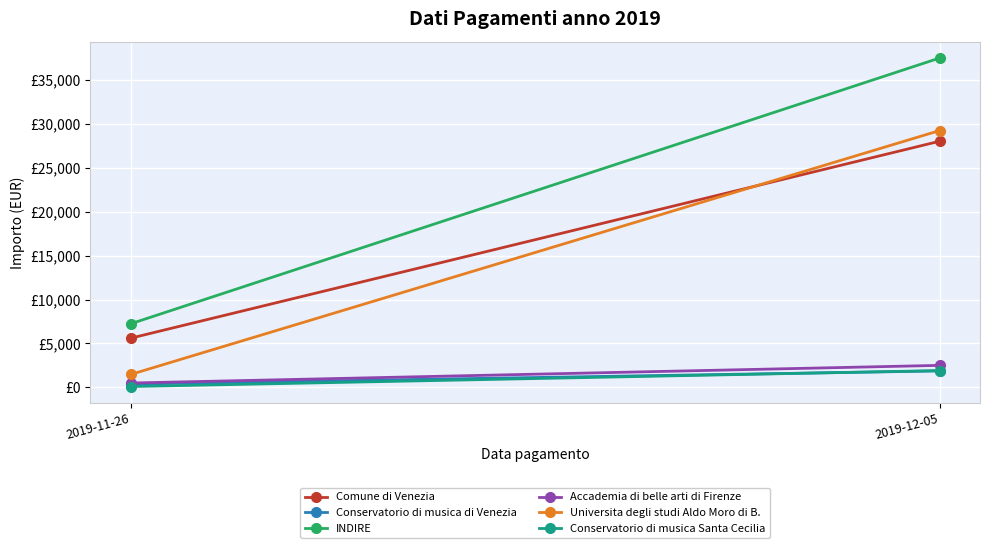

What are all the series names shown in the legend?

Comune di Venezia, Conservatorio di musica di Venezia, INDIRE, Accademia di belle arti di Firenze, Universita degli studi Aldo Moro di B., Conservatorio di musica Santa Cecilia